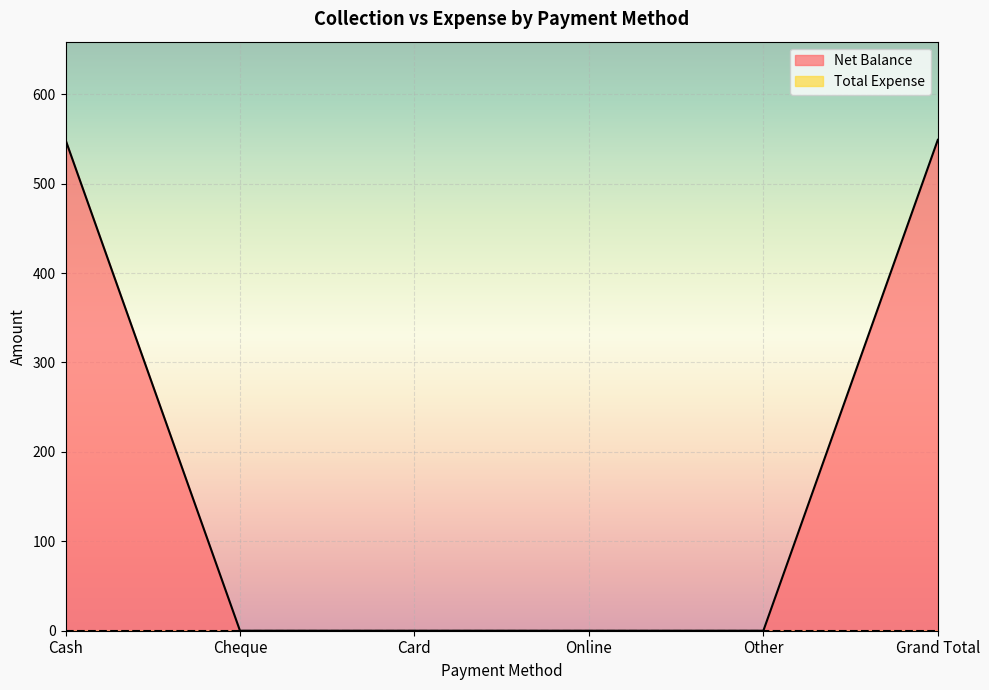

What position from the left is Online?

4